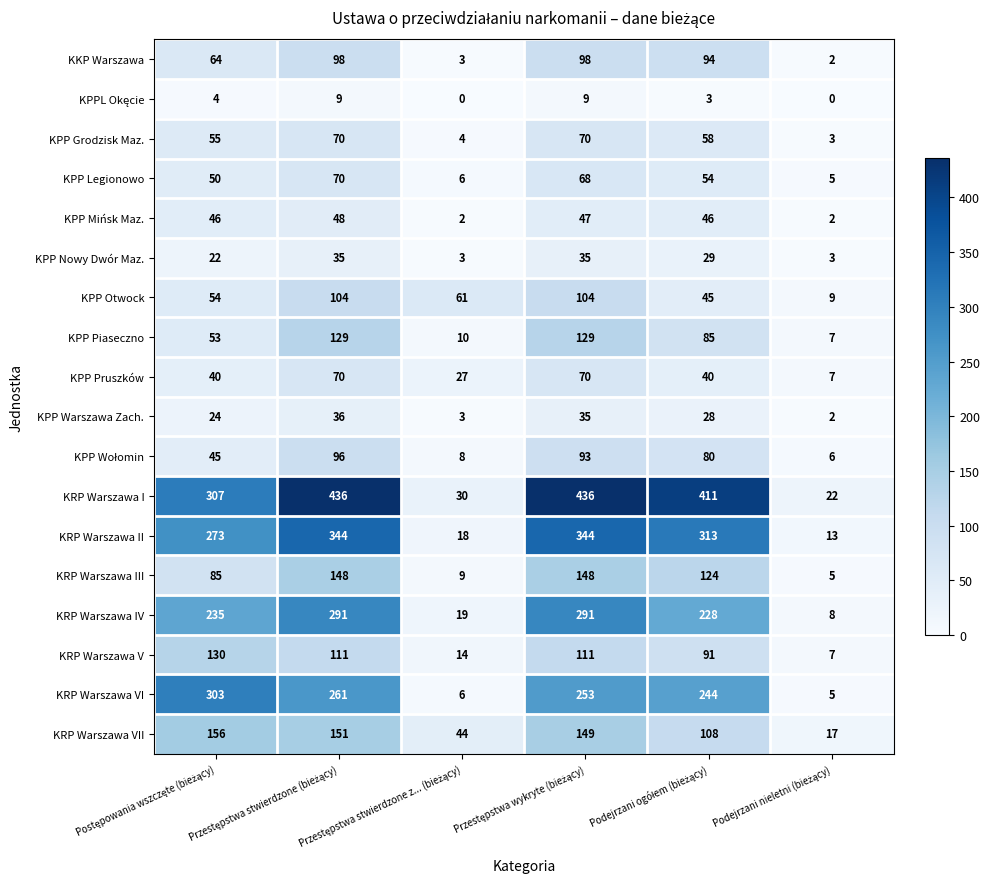

What is the sum of all KRP Warszawa V values?

464